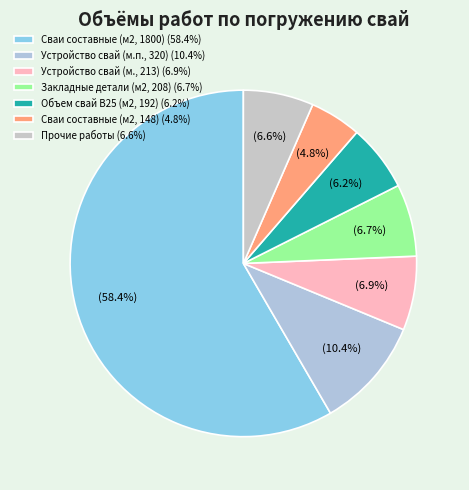

To the nearest percent, what is the average slice percentage?

14%